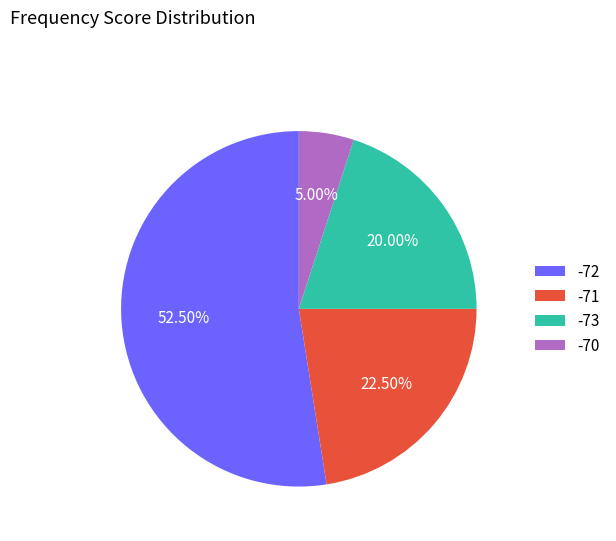

What is the largest slice in the pie chart?

-72